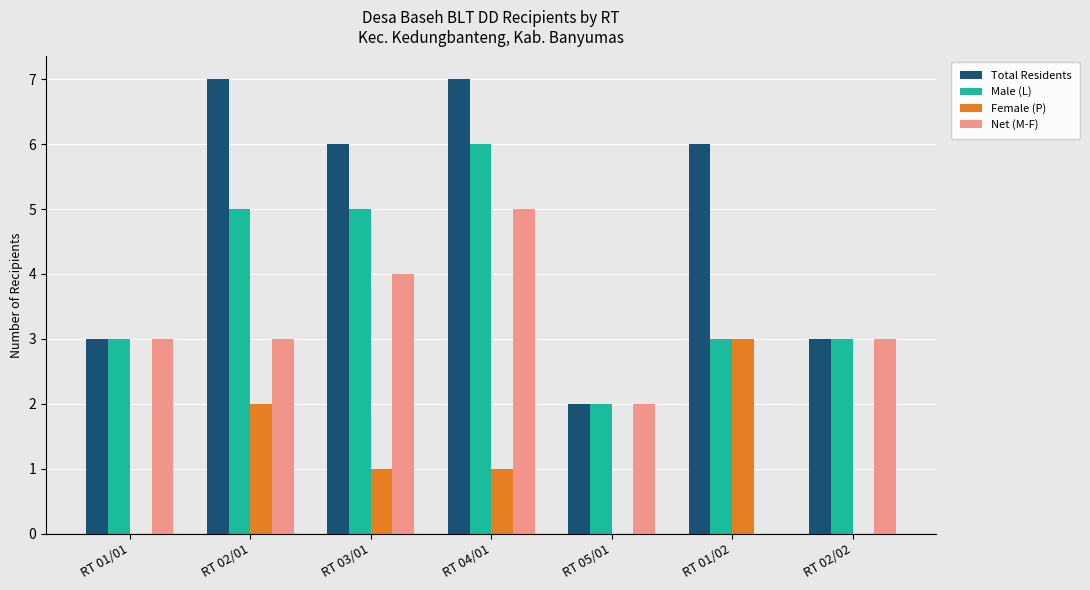

Read the Male (L) value at RT 01/02.

3